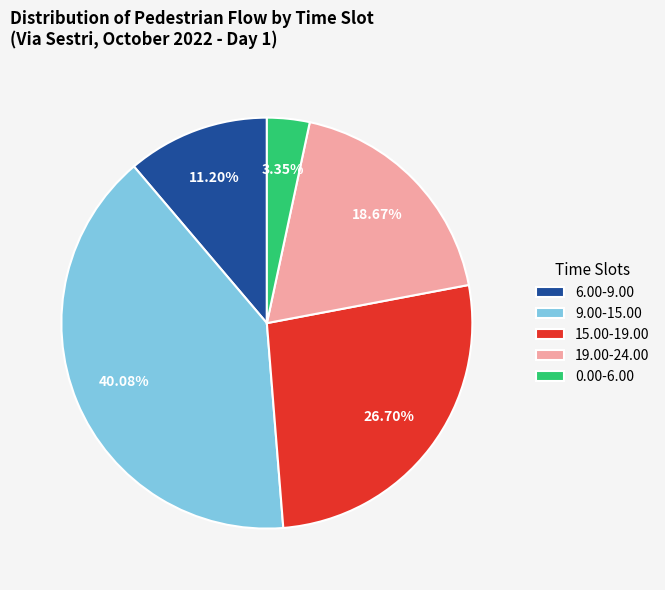

Which slice is the largest?

9.00-15.00